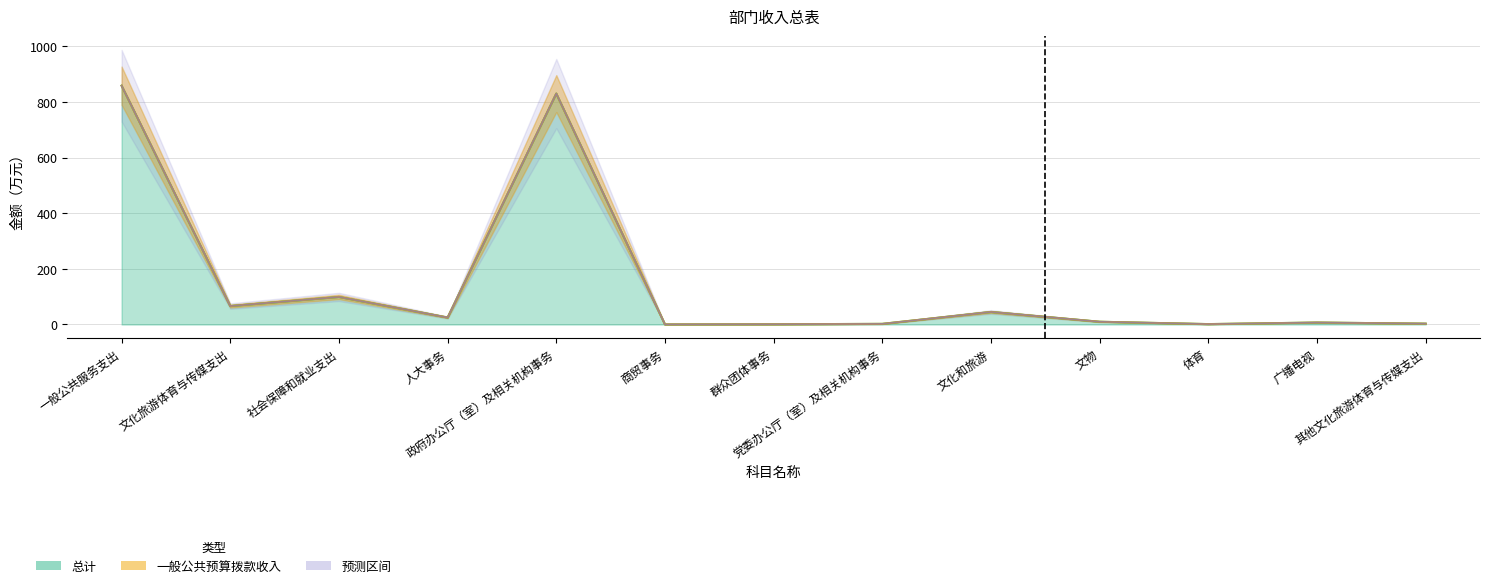

Between 一般公共服务支出 and 文化和旅游, which series saw the biggest shift?

总计